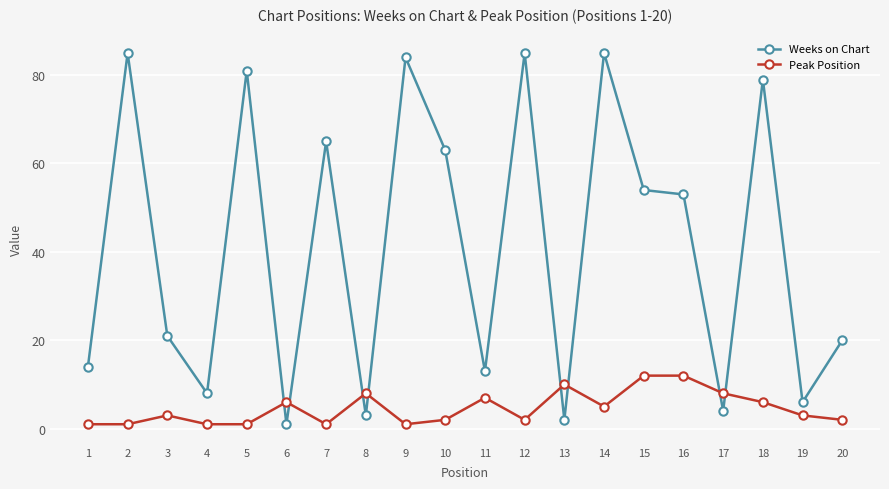

True or false: Peak Position and Weeks on Chart intersect in this chart.

True